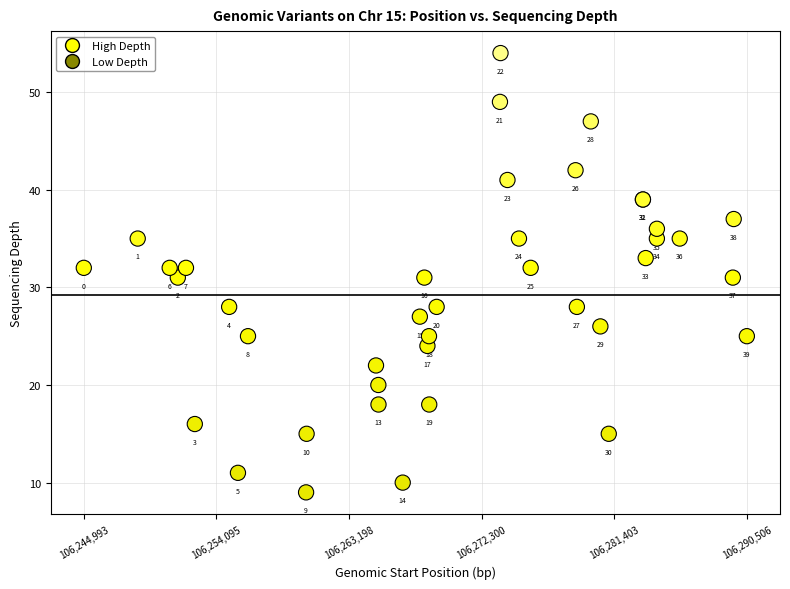

What Y value in the scatter plot is closest to 31?

31